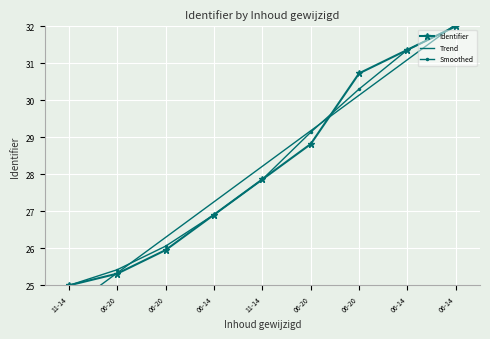

List the series in order of their peak value, lowest first.

Identifier, Smoothed, Trend